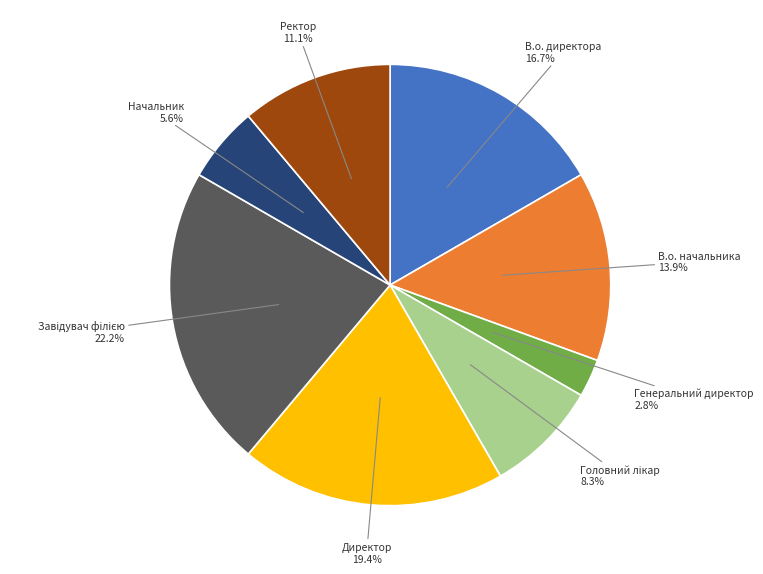

What portion of the pie excludes В.о. директора?

83.3%